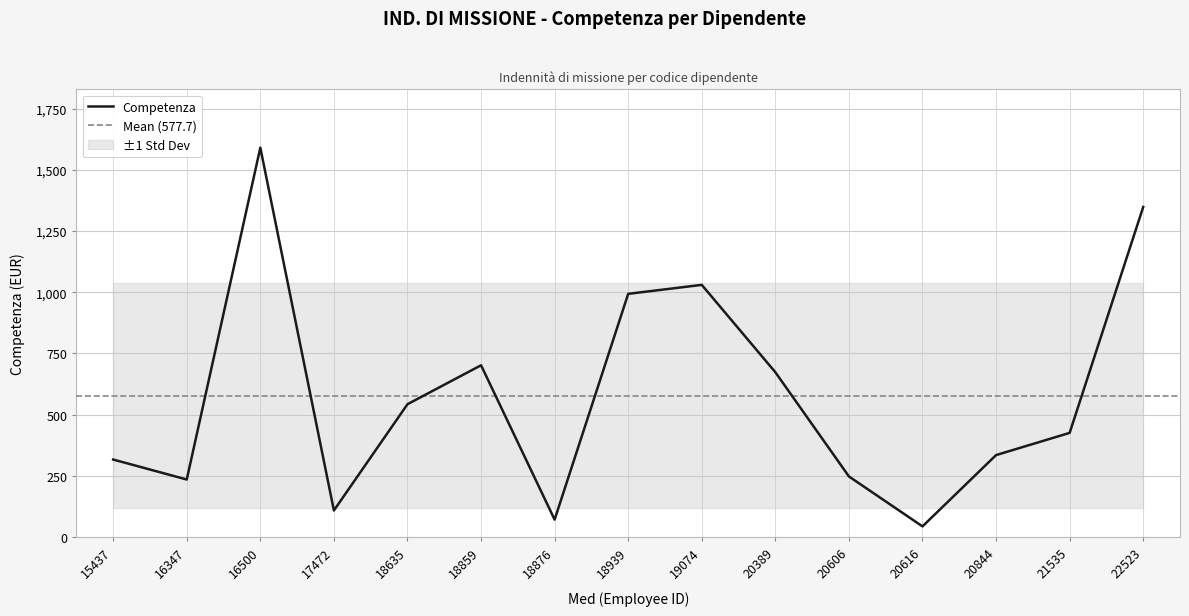

What is the value of the 2nd point from the left?

235.4